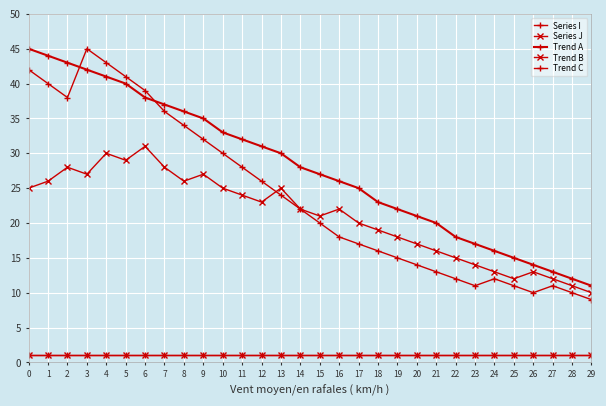

Is the value of Trend C at 27 greater than the value of Series J at 9?

Yes